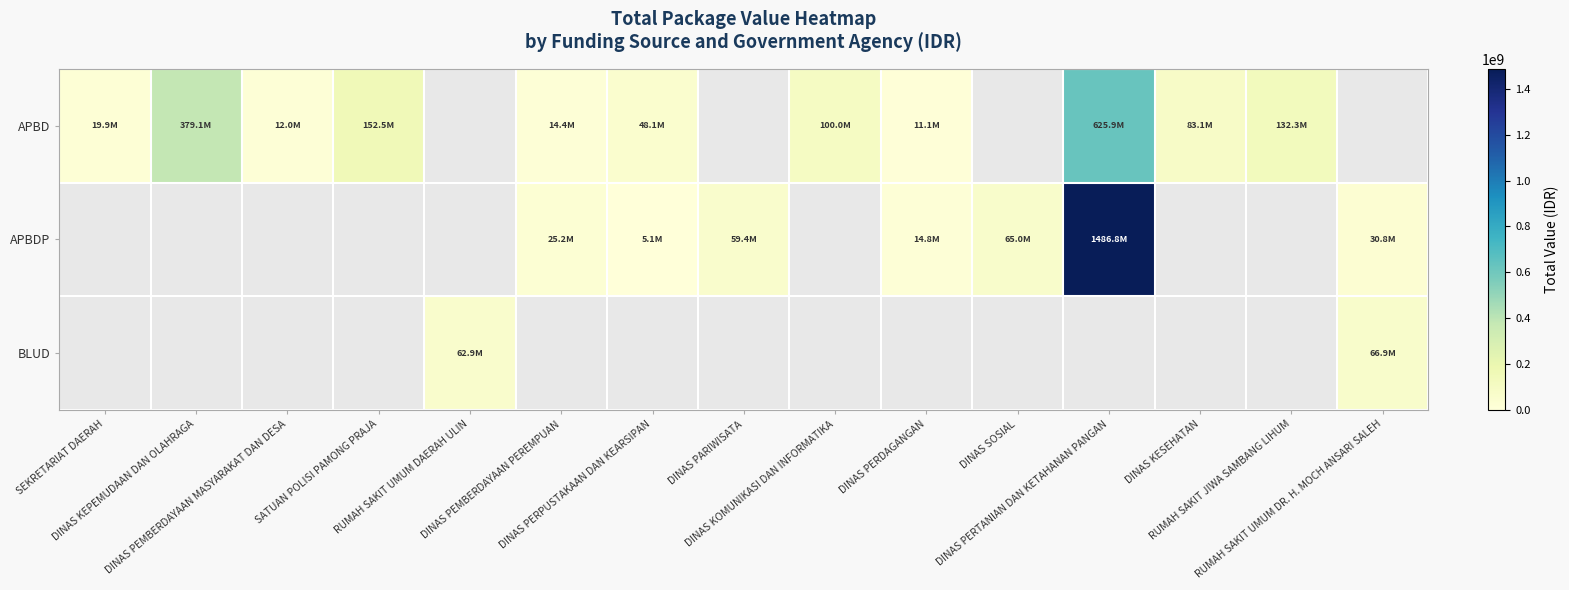

What is the maximum value shown in the chart?

1486800150.0